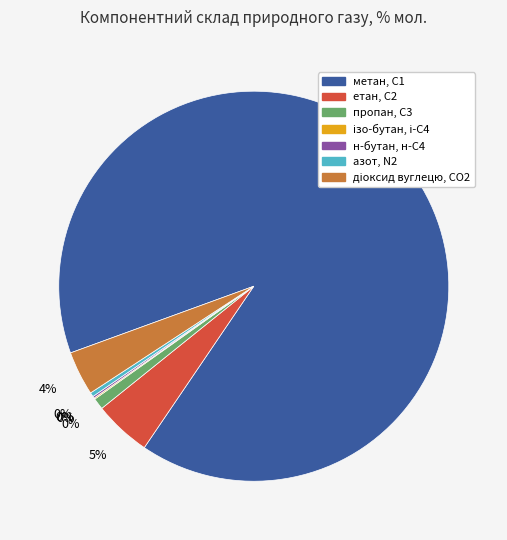

What is the change in value from метан, С1 to азот, N2?

-89.2